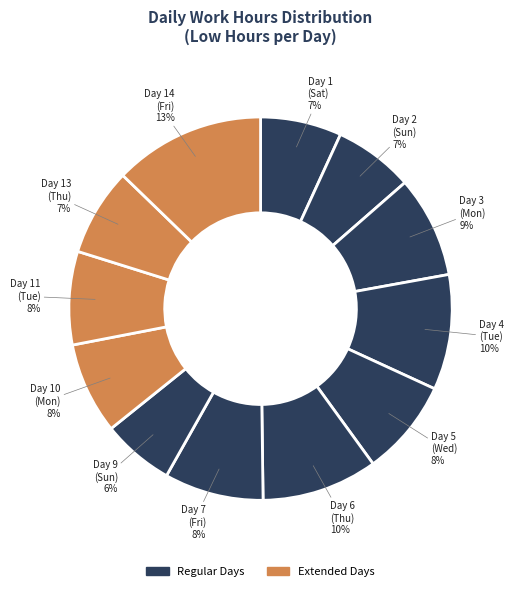

How many slices are in this pie chart?

12